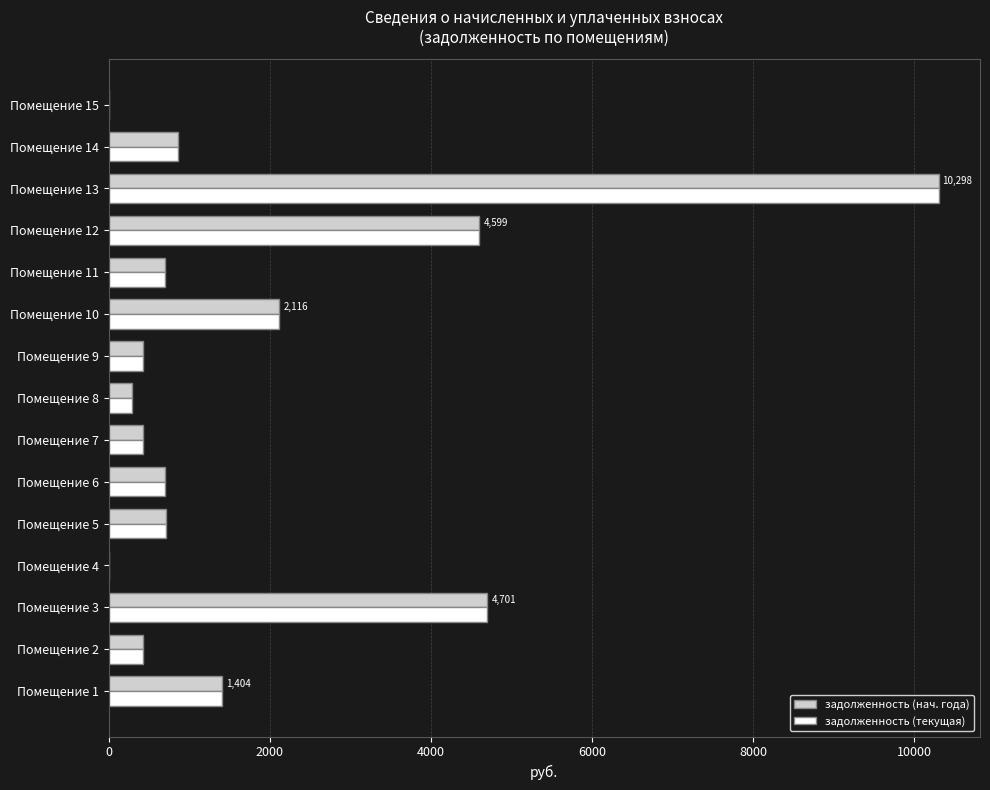

What is the sum of all задолженность (текущая) values?

27666.3